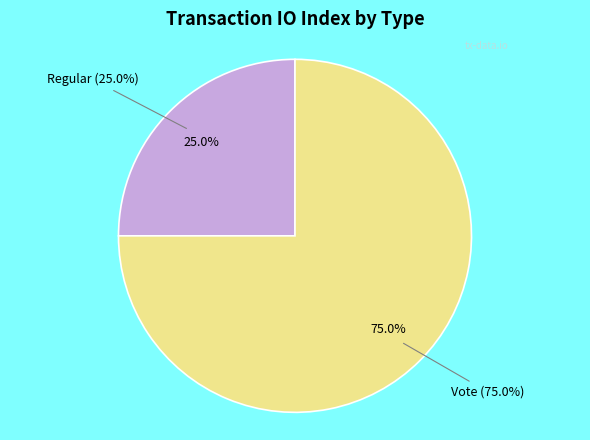

Which slice is the smallest?

tx_type: Regular (io_index=1)